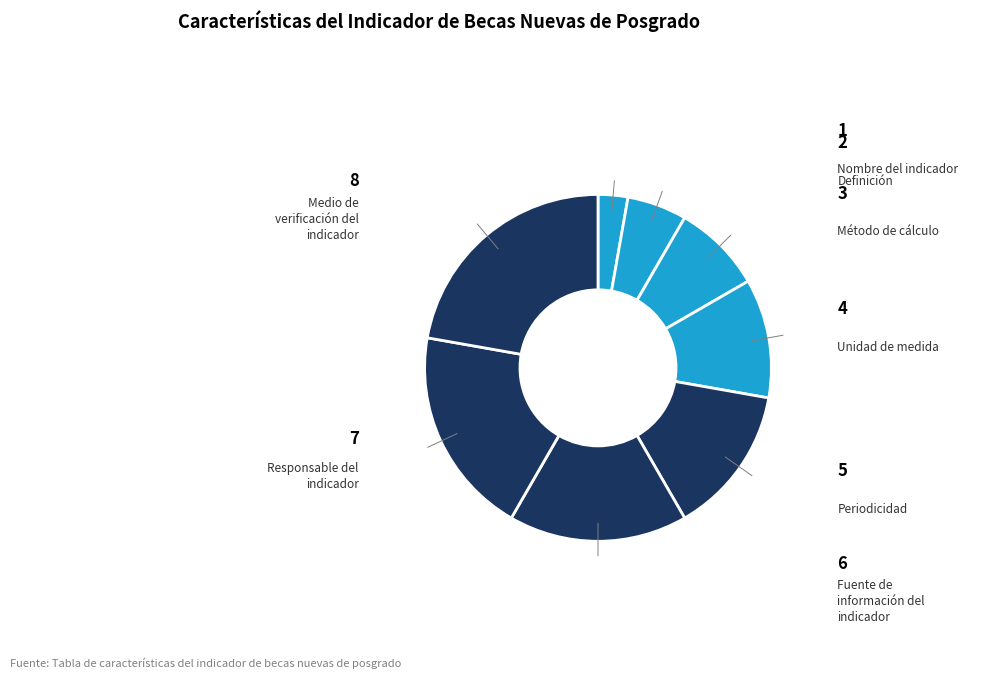

How many slices are in this pie chart?

8